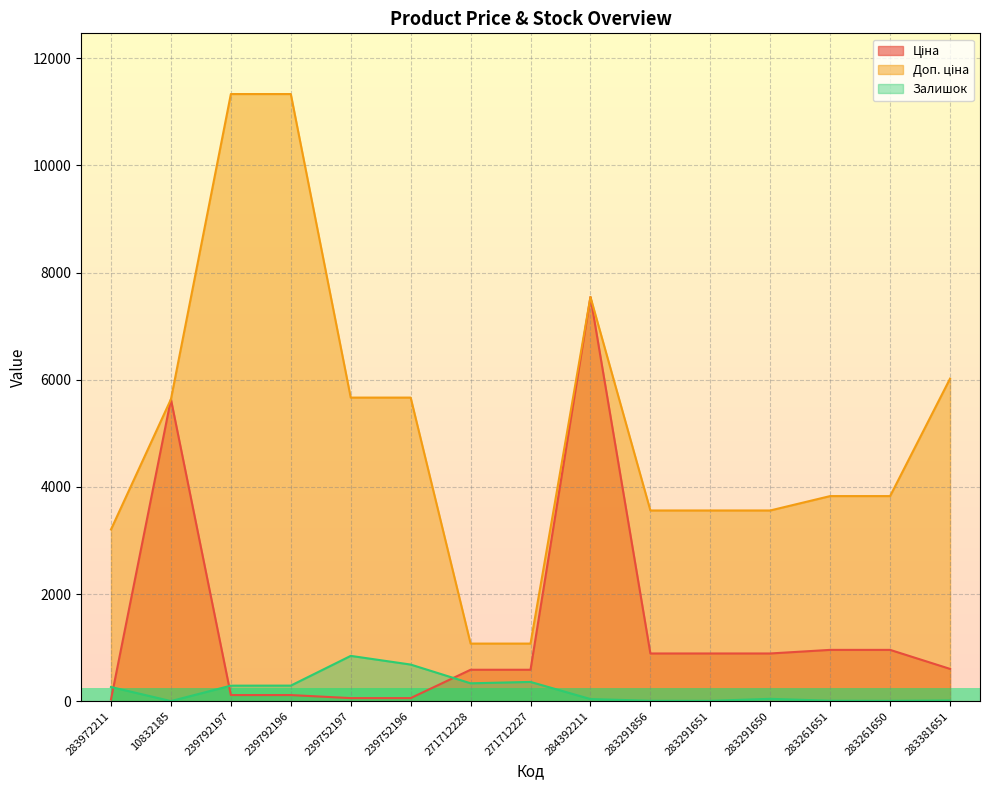

How many interior local peaks does the Залишок series have?

3